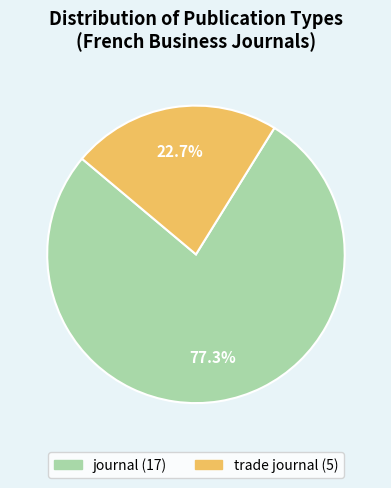

How much of the chart is everything except journal?

22.7%